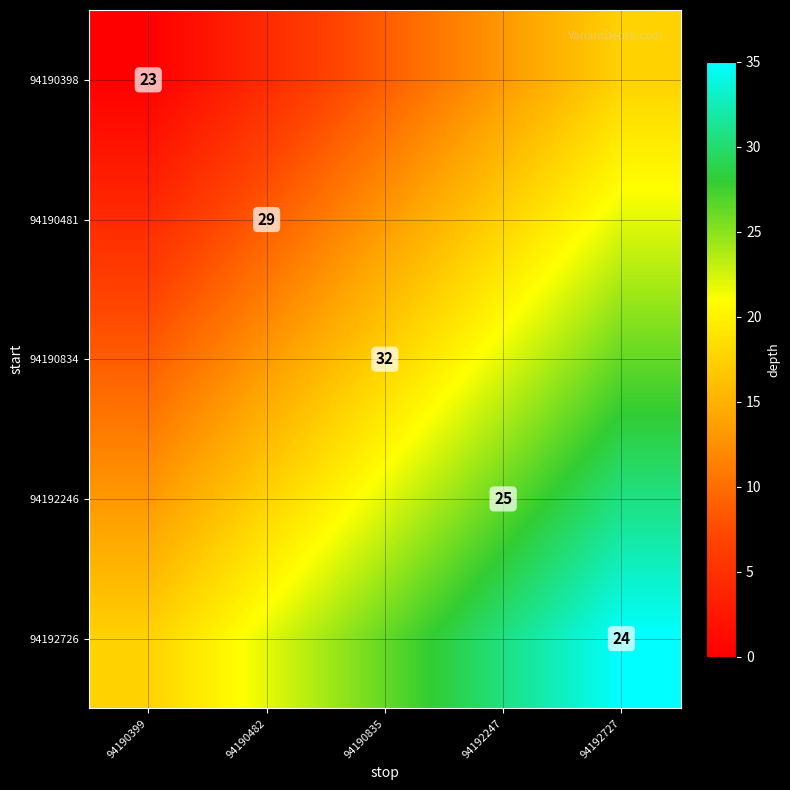

The 94192246 series shows 5.7 at 94190399. True or false?

False